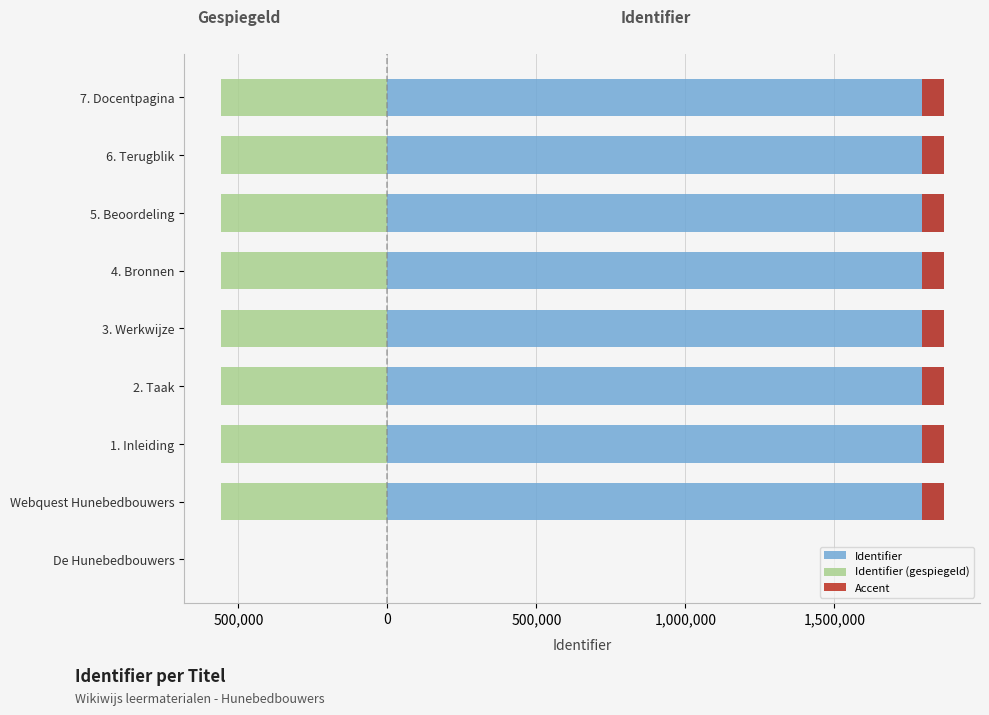

How many values in the Identifier (gespiegeld) series exceed -560151?

4